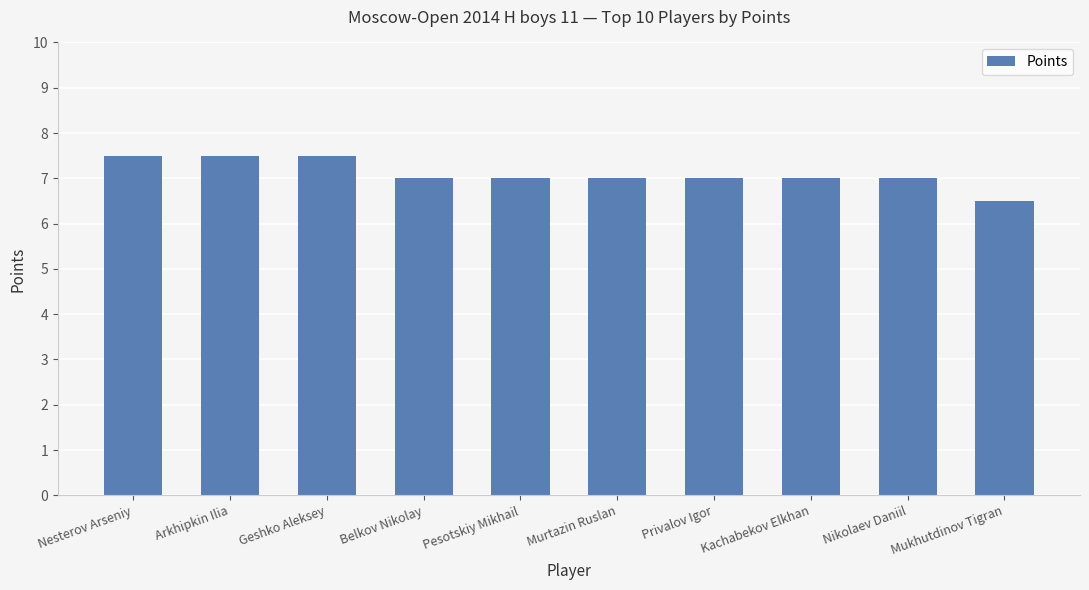

At which label does the data first exceed 7?

Nesterov Arseniy